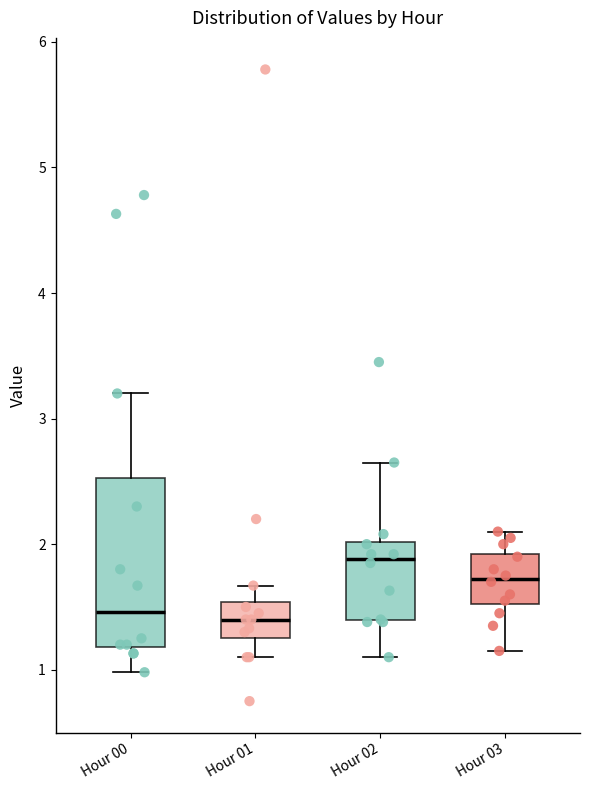

Which box is the tallest, from its lower edge to its upper edge?

Hour 00